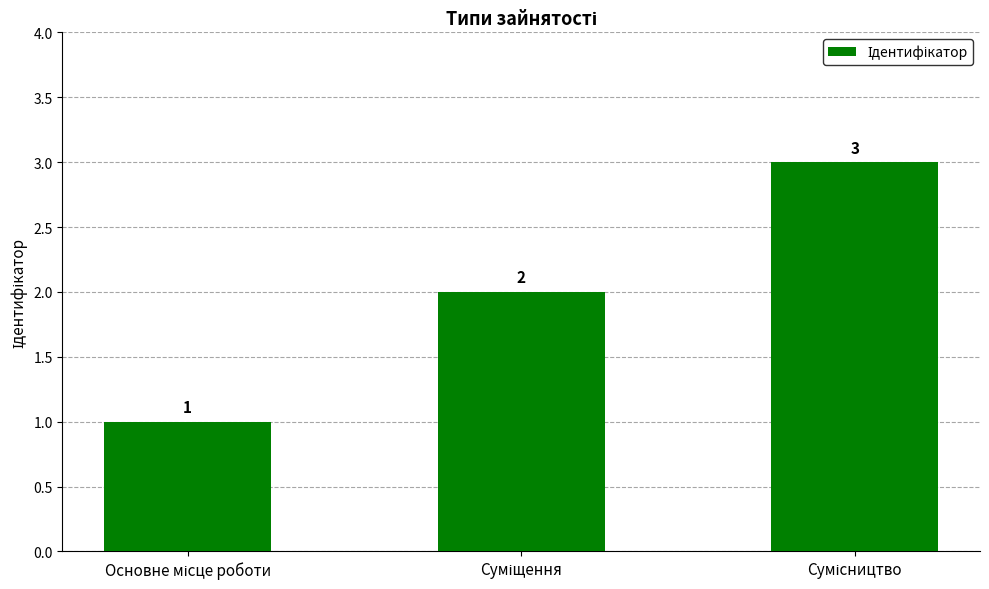

What is the sum of all values?

6